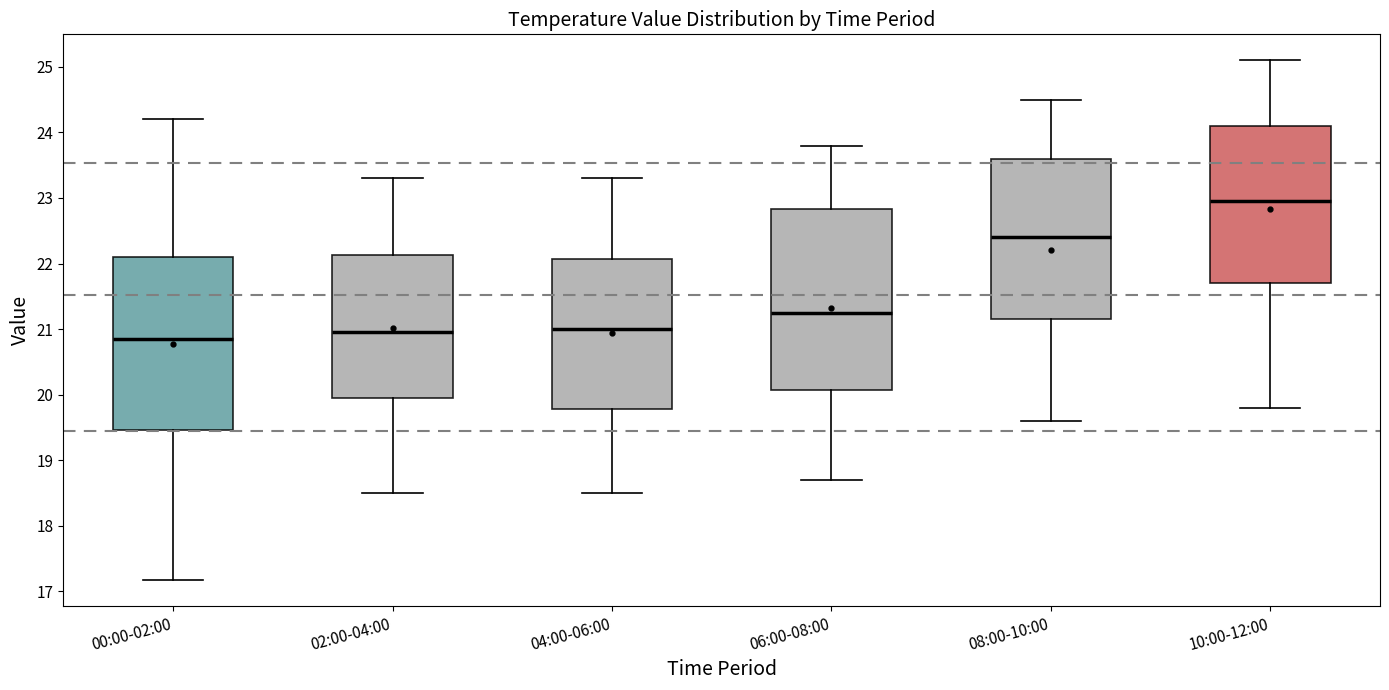

Reading left to right, transcribe this box plot: for each box, give where its median line is, the range the box spans, and where its two whiskers end, as read against the y-axis. The values are not printed on the chart, so give them approximately, as read against the axis.

00:00-02:00: median 20.9, box 19.5 to 22.1, whiskers 17.2 to 24.2
02:00-04:00: median 21.0, box 20.0 to 22.1, whiskers 18.5 to 23.3
04:00-06:00: median 21.0, box 19.8 to 22.1, whiskers 18.5 to 23.3
06:00-08:00: median 21.3, box 20.1 to 22.8, whiskers 18.7 to 23.8
08:00-10:00: median 22.4, box 21.2 to 23.6, whiskers 19.6 to 24.5
10:00-12:00: median 23.0, box 21.7 to 24.1, whiskers 19.8 to 25.1